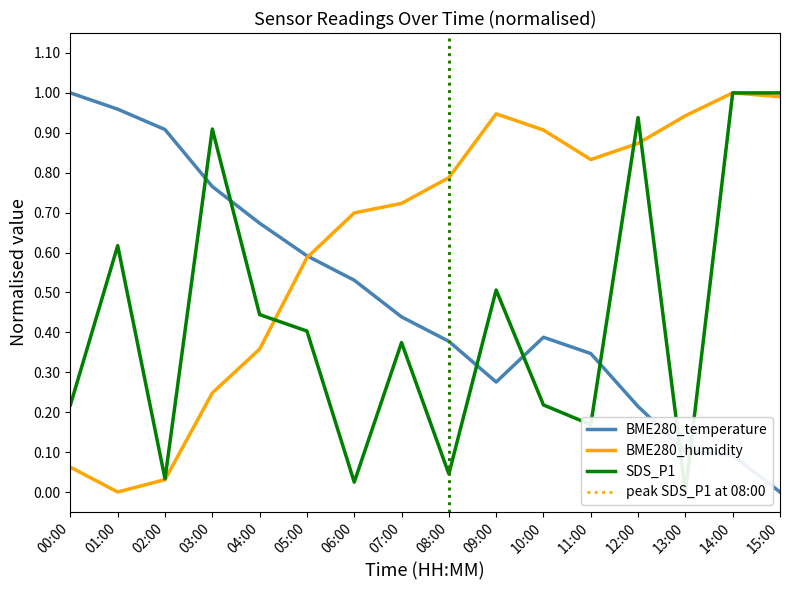

Which category has the lowest value across all series?

15:00